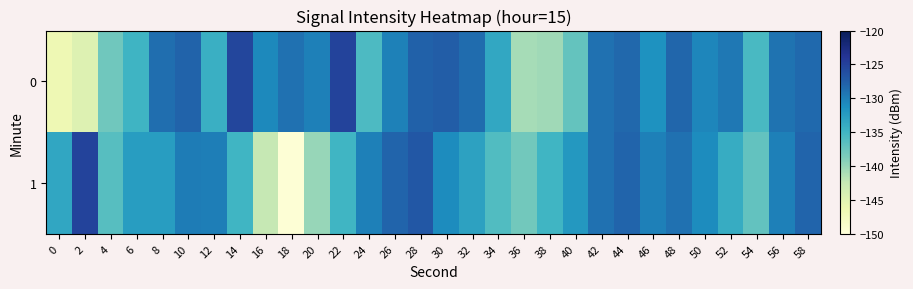

Count the number of data series in this chart.

2